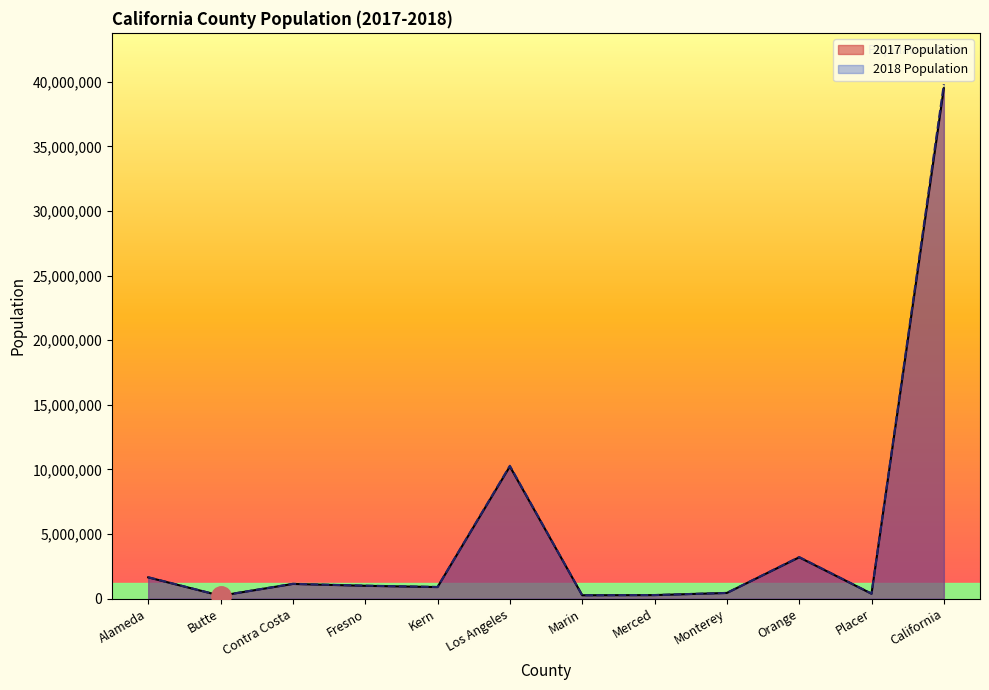

How many lines are shown in the chart?

2